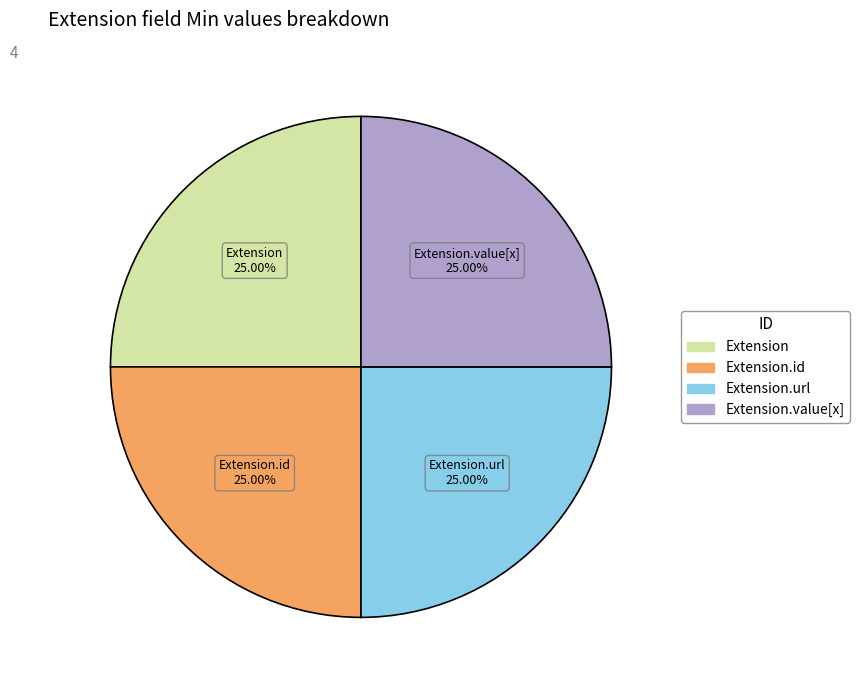

Count the number of slices in the pie.

4